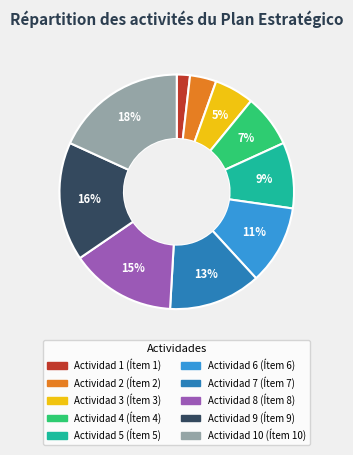

To the nearest percent, what is the average slice percentage?

10%